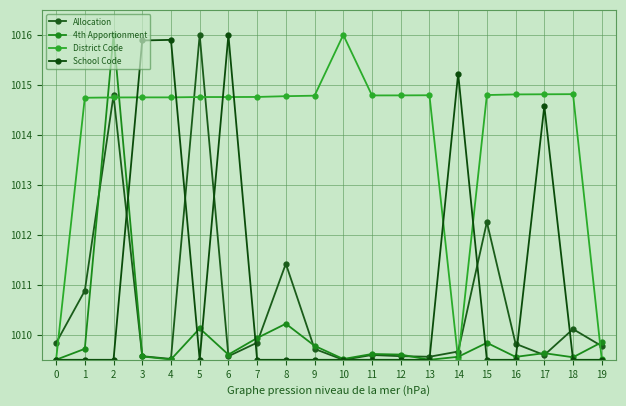

At how many categories does at least one series exceed 1011?

18